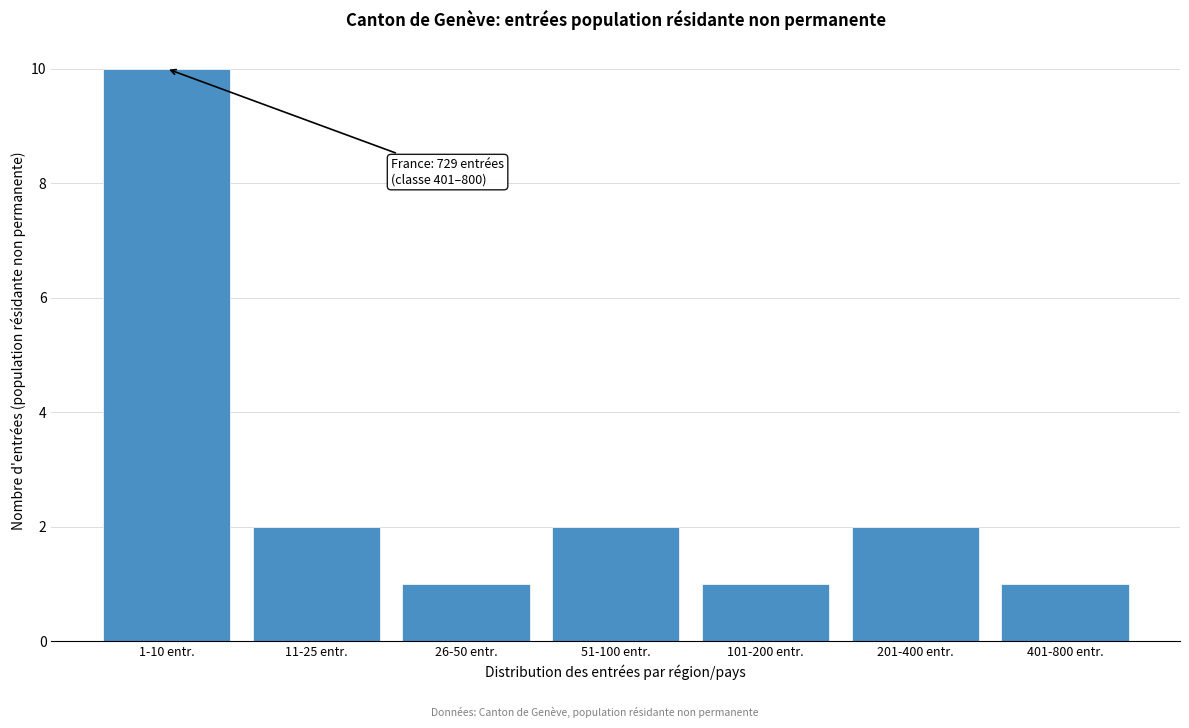

Reading right to left, what are all the values shown in this chart?

1	2	1	2	1	2	10